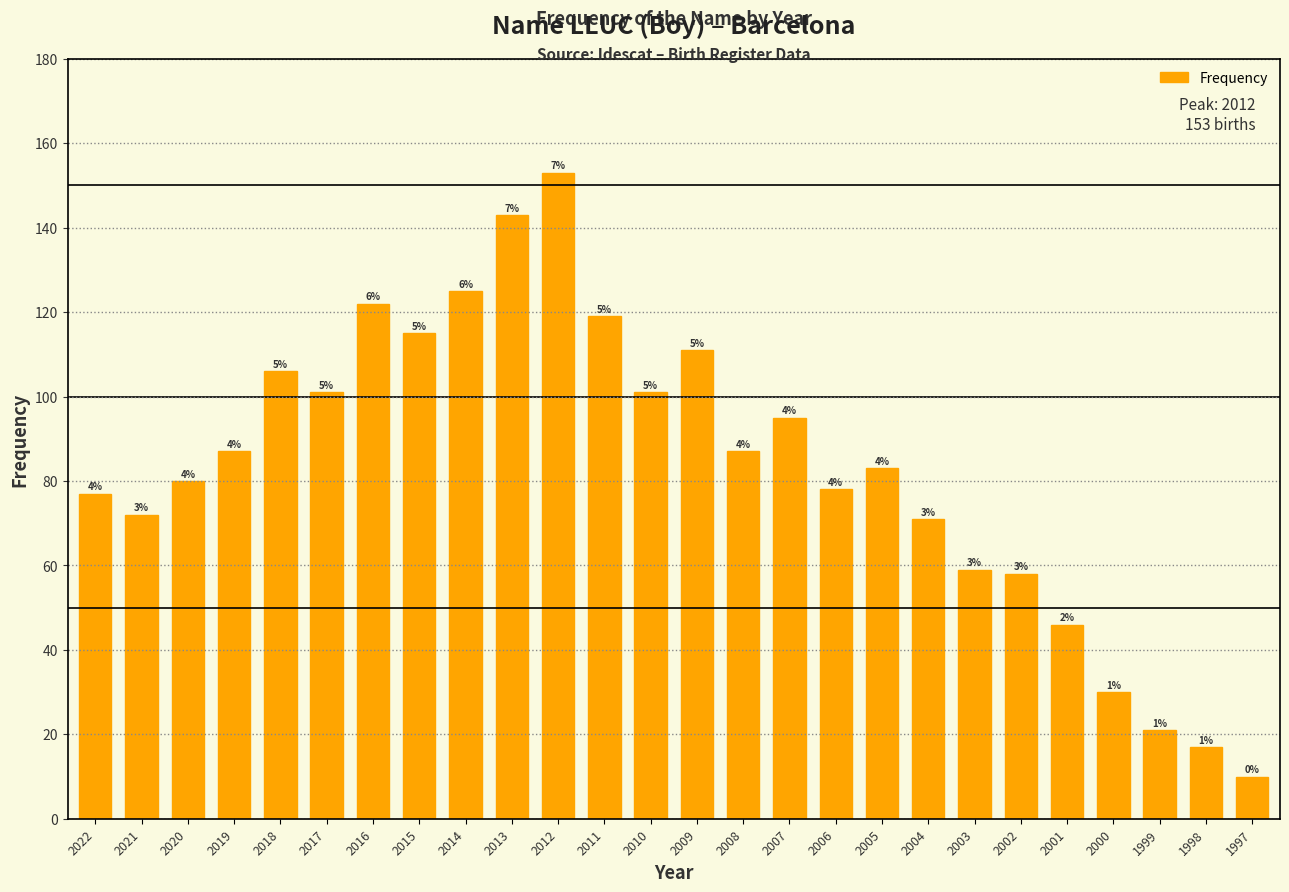

Which category has the lowest value across all series?

1997